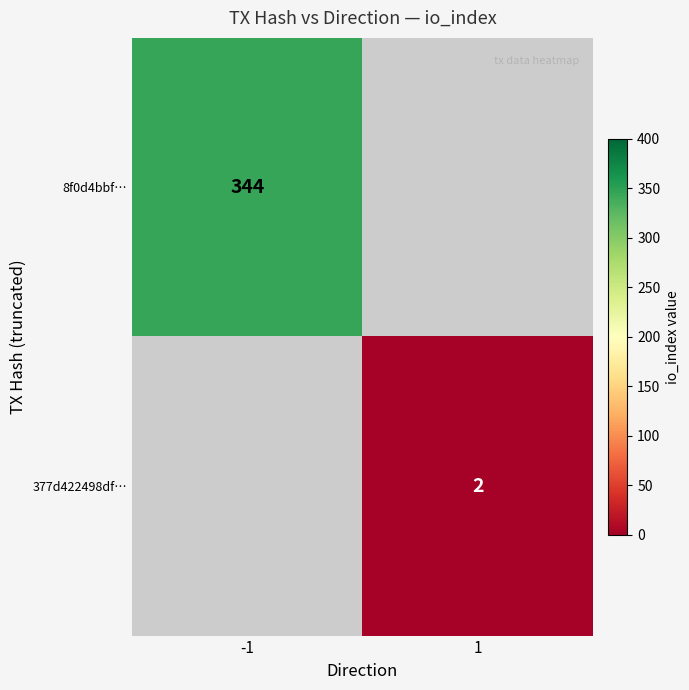

The value of 377d422498df… at 1 is 2. True or false?

True